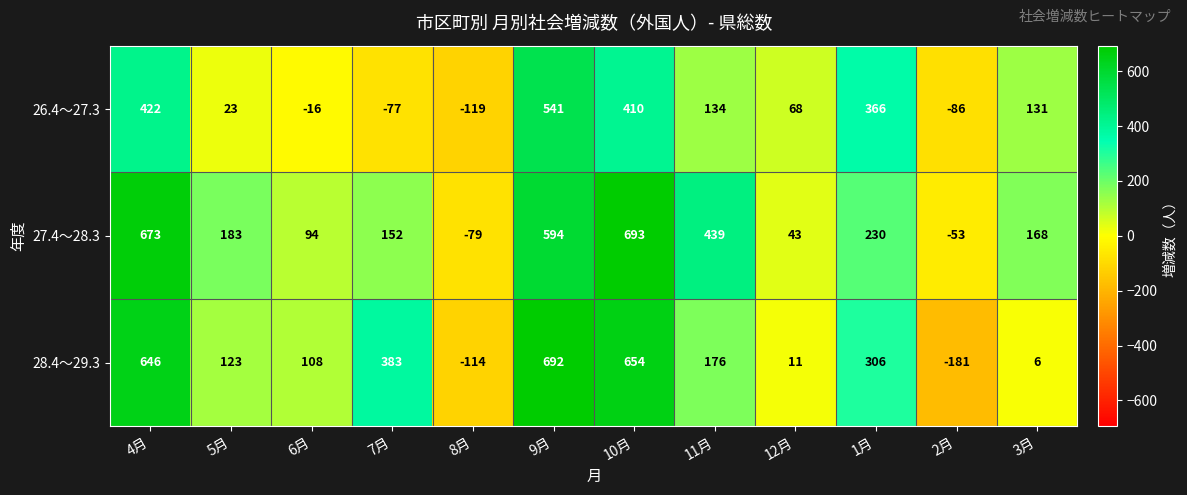

How many distinct data groups are displayed?

3